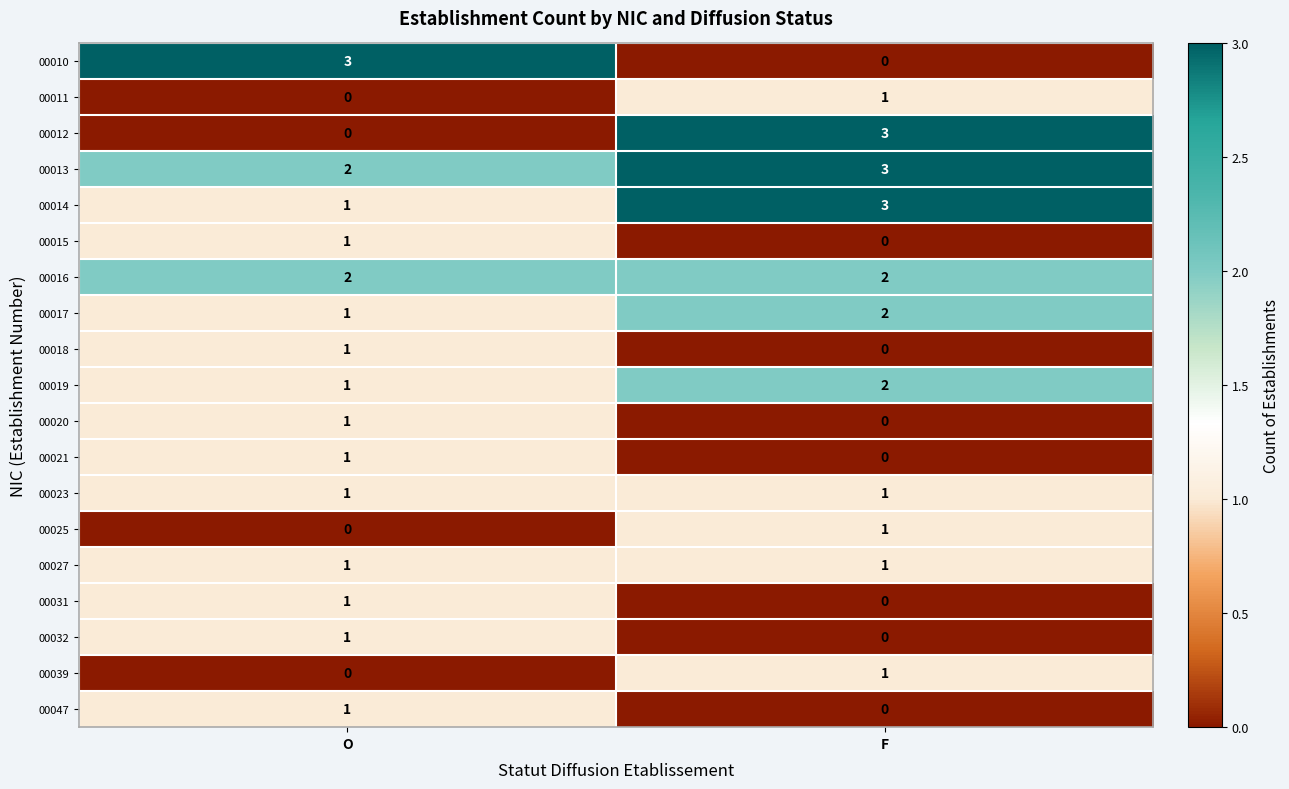

List the labels in order of 00032 value, largest first.

O, F